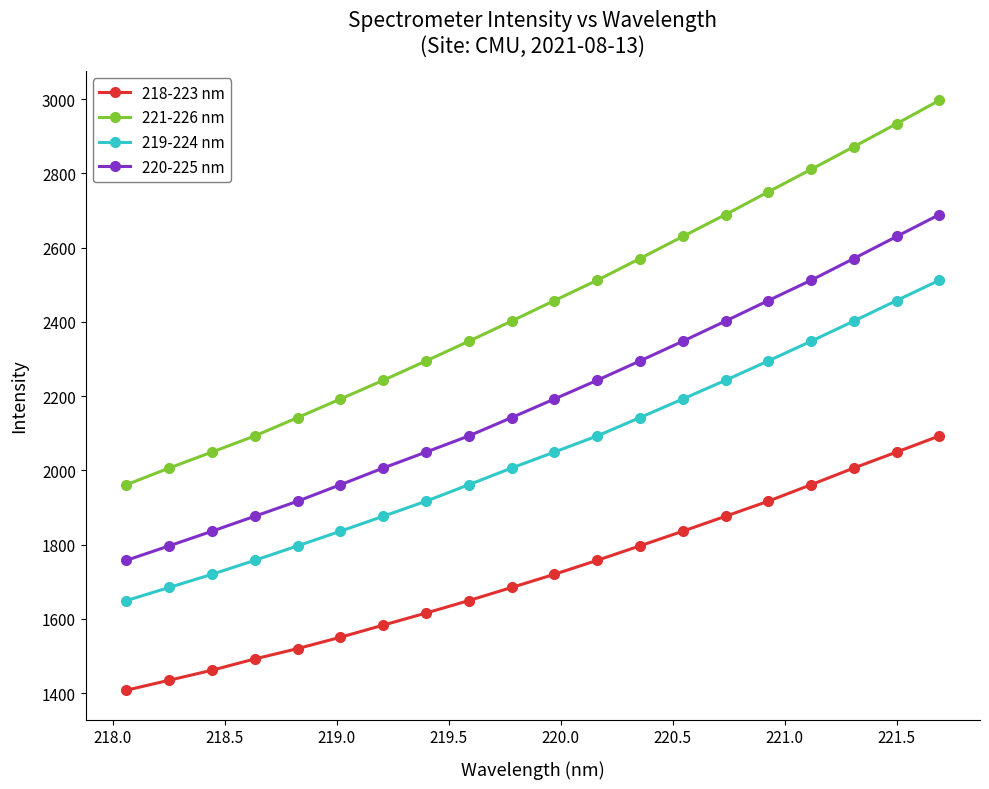

What is the value of the 219-224 nm point at the 13th from the left?

2142.3